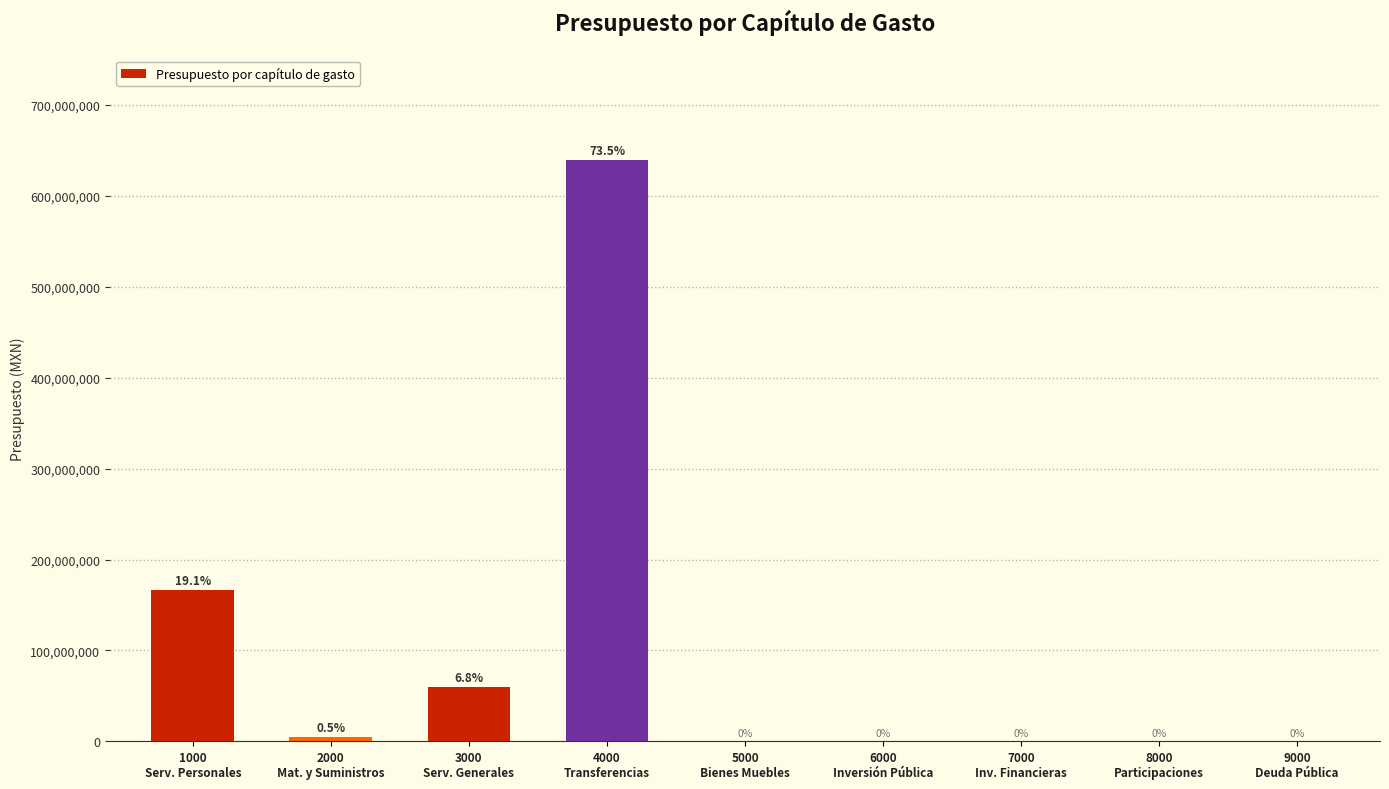

What is the sum of all values?

869761005